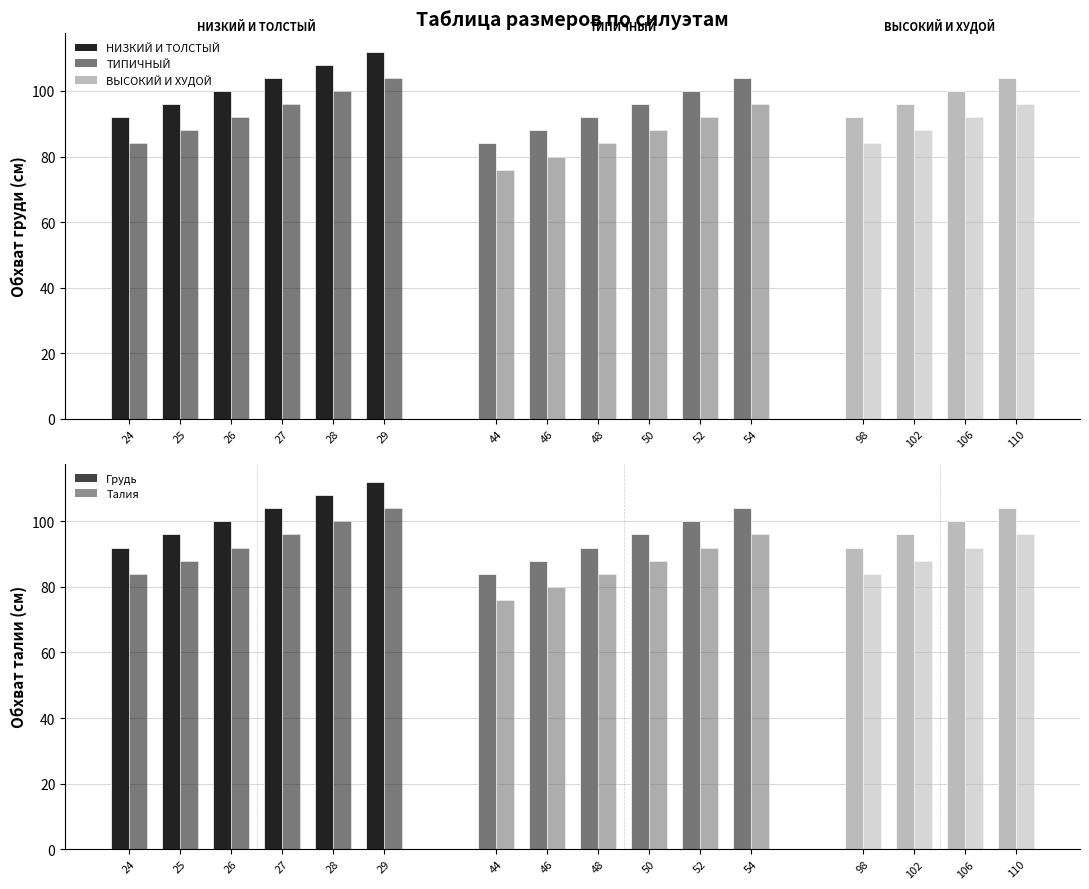

What is the difference between the maximum and minimum values in the Грудь series?

28